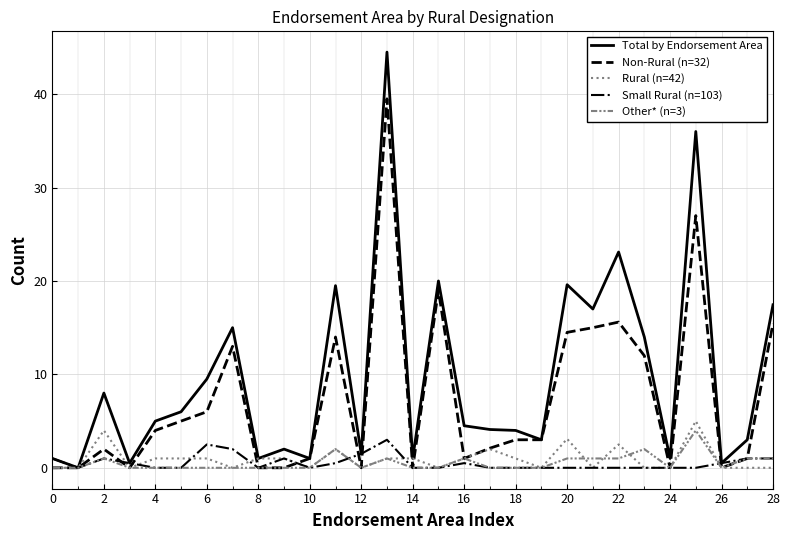

Which series has the largest total across all categories?

Total by Endorsement Area